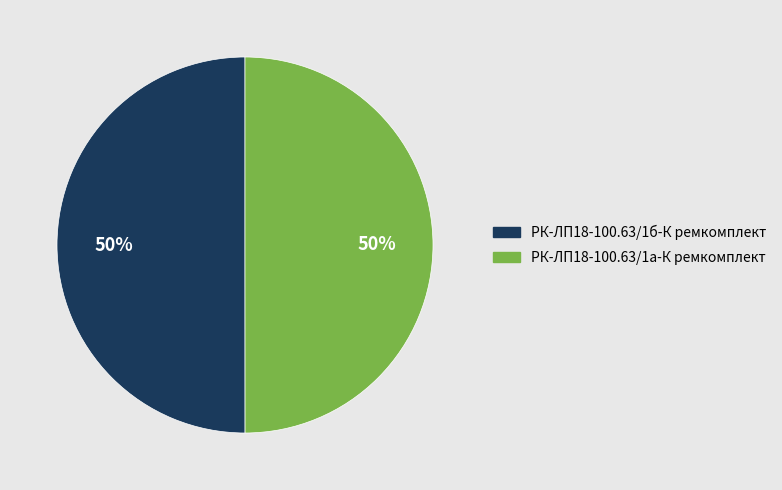

Is it true that РК-ЛП18-100.63/1а-К ремкомплект is 35% of the pie?

False